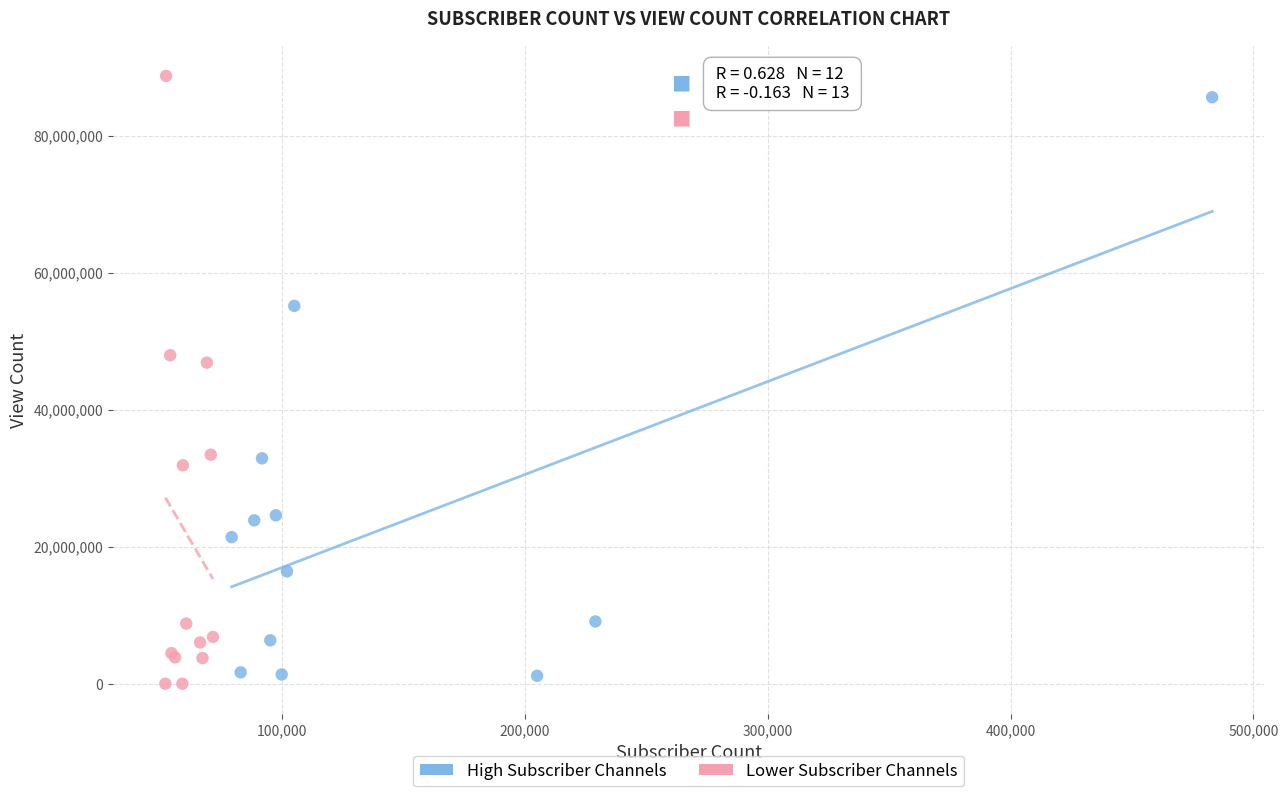

Which series contains the lowest Y value?

Lower Subscriber Channels